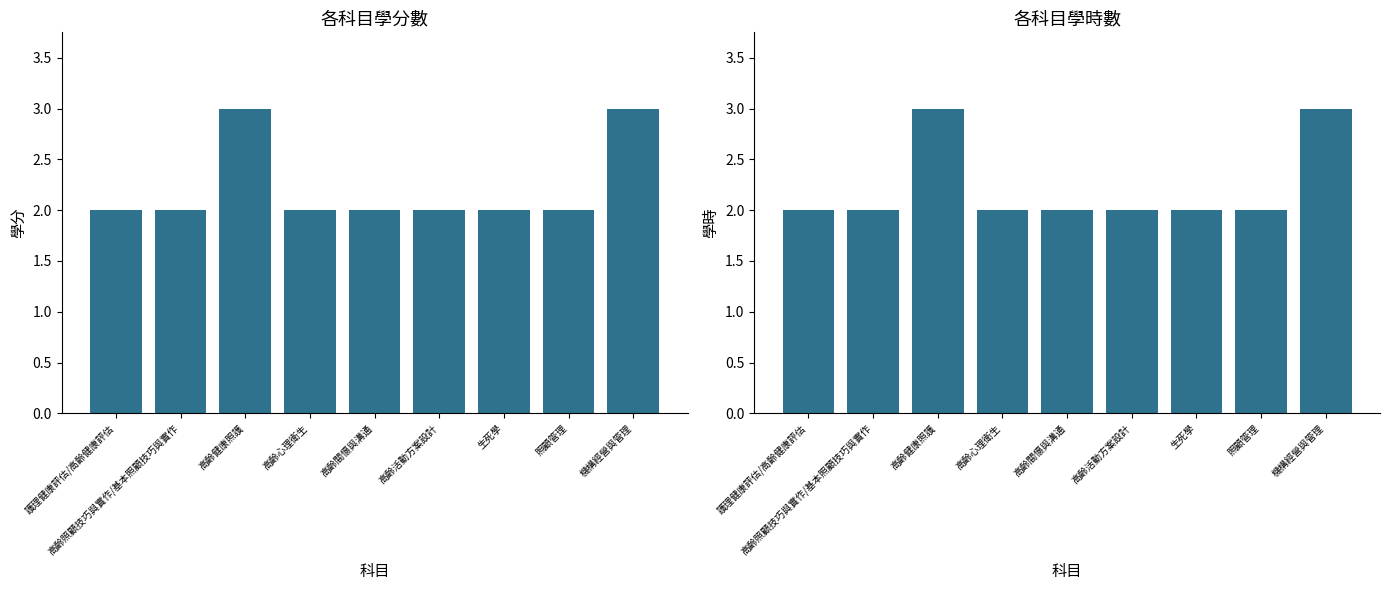

Count the number of categories in the chart.

9